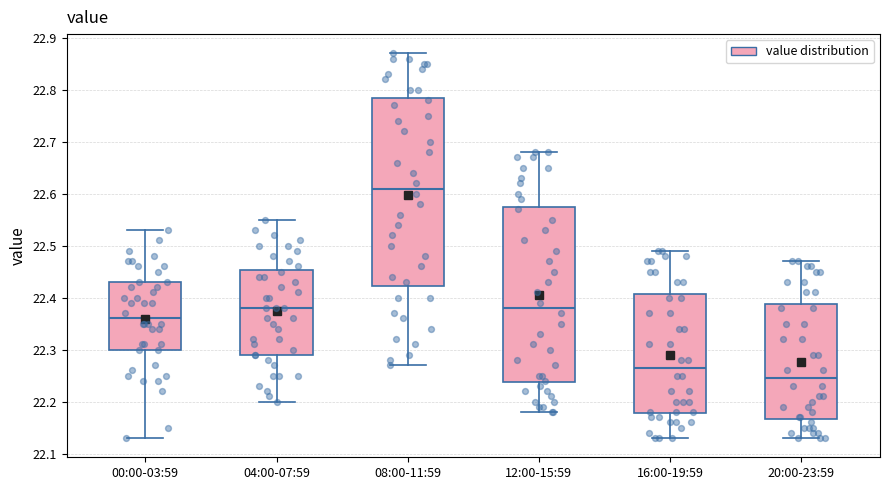

Reading left to right, read every box against the y-axis: the position of its median line, the range the box covers, and the ends of its whiskers. The values are not printed on the chart, so give them approximately, as read against the axis.

00:00-03:59: median 22.36, box 22.30 to 22.43, whiskers 22.13 to 22.53
04:00-07:59: median 22.38, box 22.29 to 22.45, whiskers 22.20 to 22.55
08:00-11:59: median 22.61, box 22.42 to 22.79, whiskers 22.27 to 22.87
12:00-15:59: median 22.38, box 22.24 to 22.58, whiskers 22.18 to 22.68
16:00-19:59: median 22.27, box 22.18 to 22.41, whiskers 22.13 to 22.49
20:00-23:59: median 22.25, box 22.17 to 22.39, whiskers 22.13 to 22.47